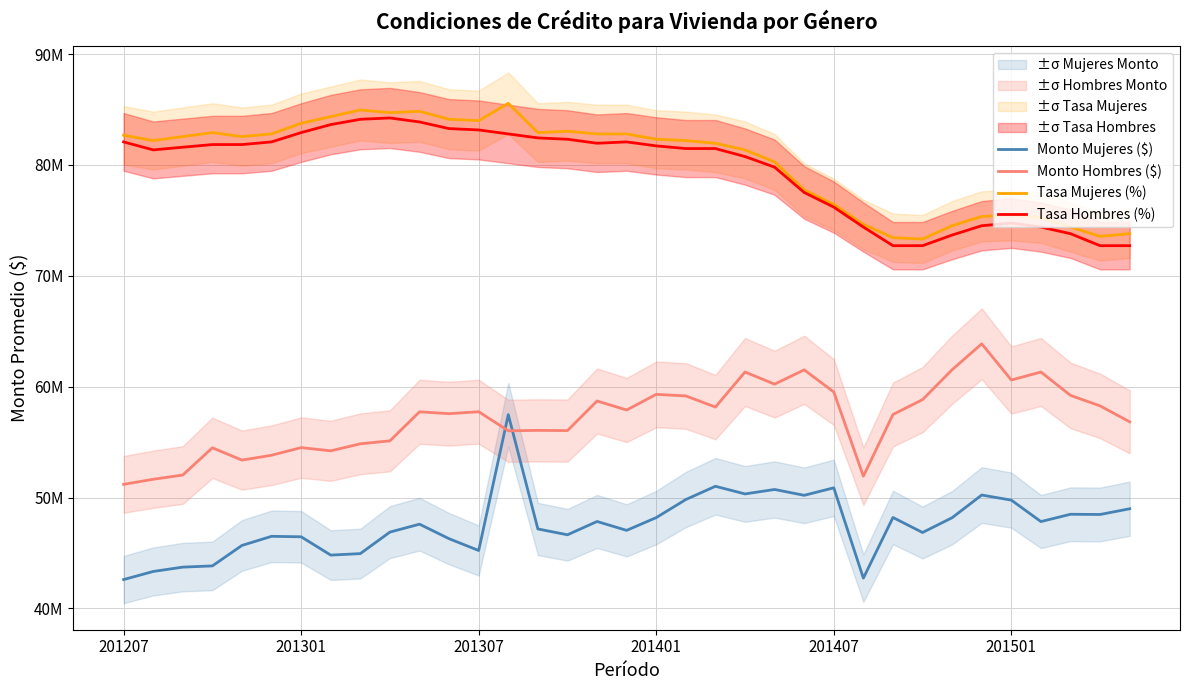

Where is Monto Hombres ($) nearest to the value 57530314?

11